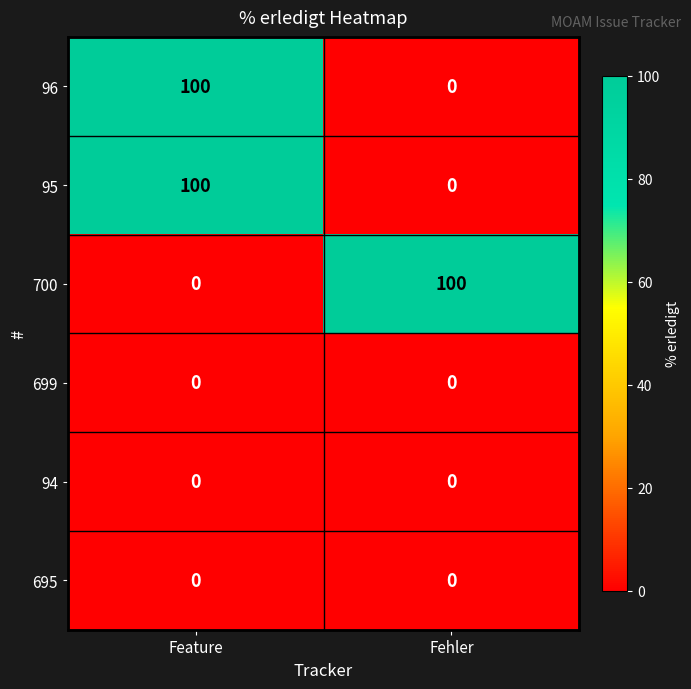

What is the difference between the maximum and minimum values in the 700 series?

100